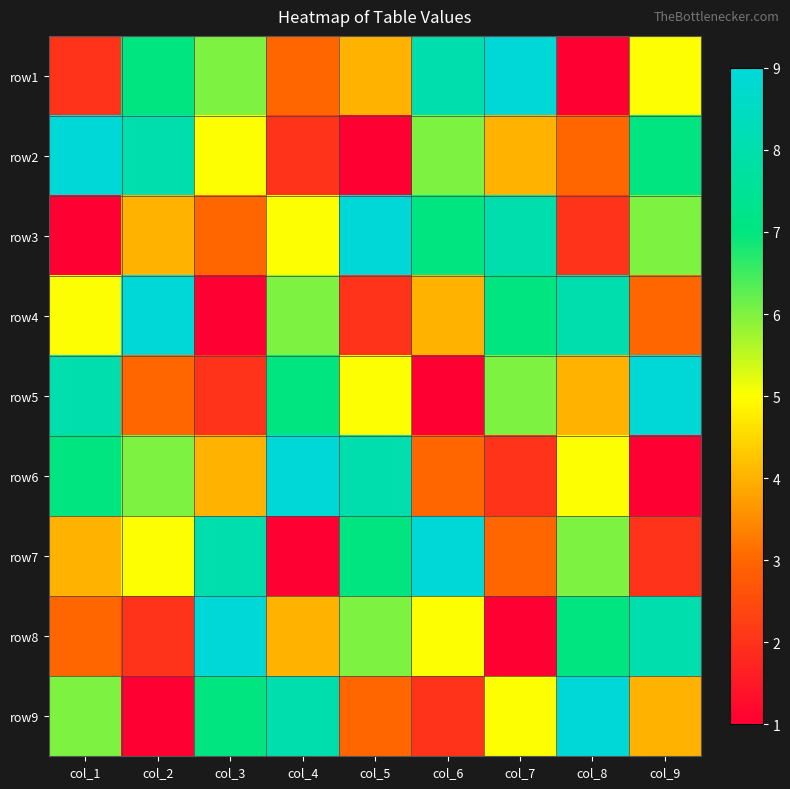

Rank the series by their maximum value, from highest to lowest.

row1, row2, row3, row4, row5, row6, row7, row8, row9